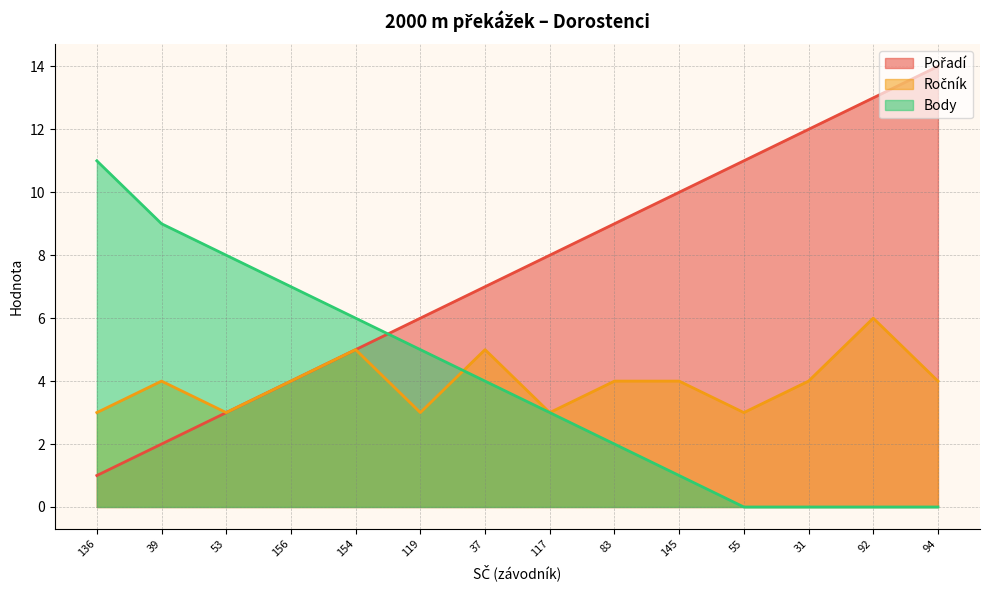

What is the difference between the maximum and minimum values in the Ročník series?

3